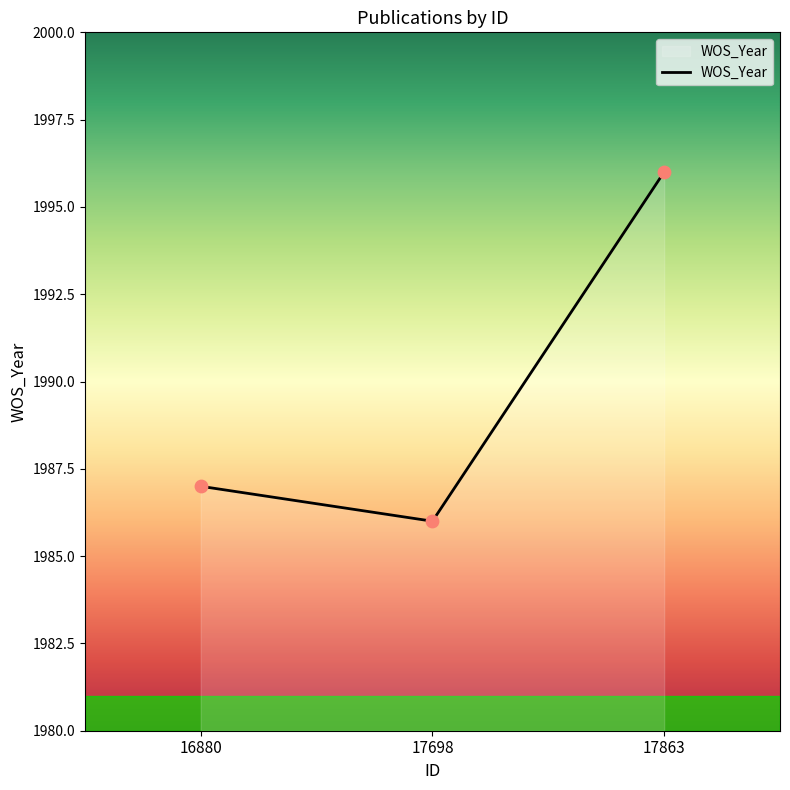

Approximately how many times larger is the value at 17698 compared to 17863?

1.0